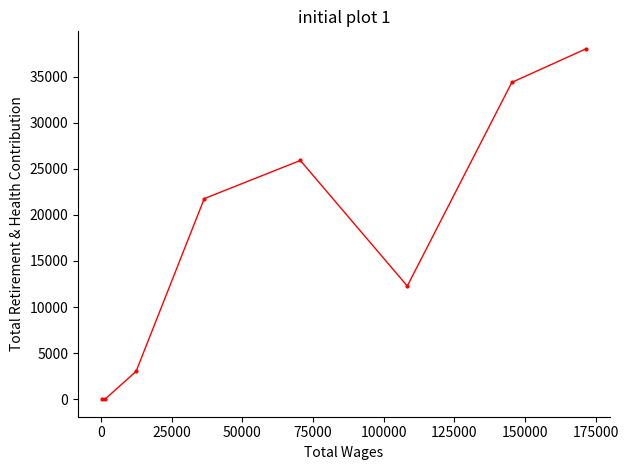

What is the difference between the maximum and minimum values?

38007